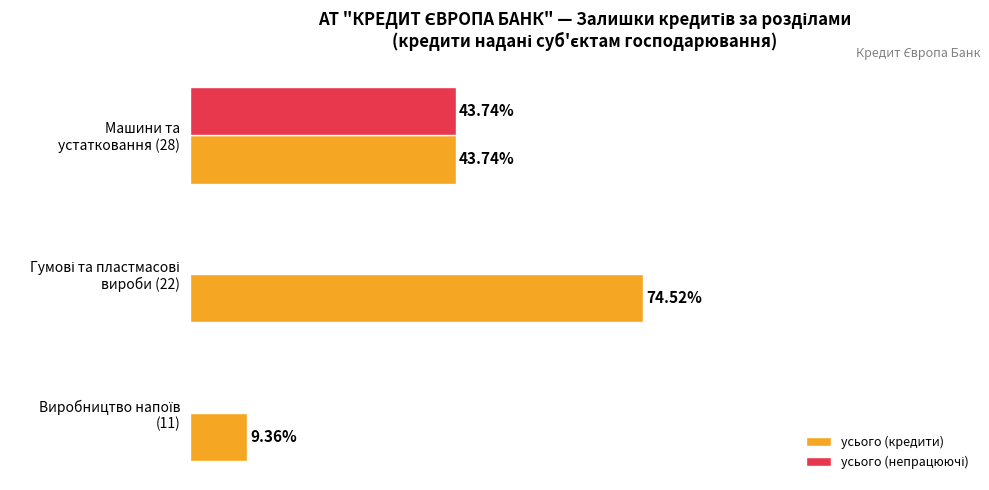

Which series has the largest range (max minus min)?

усього (кредити)